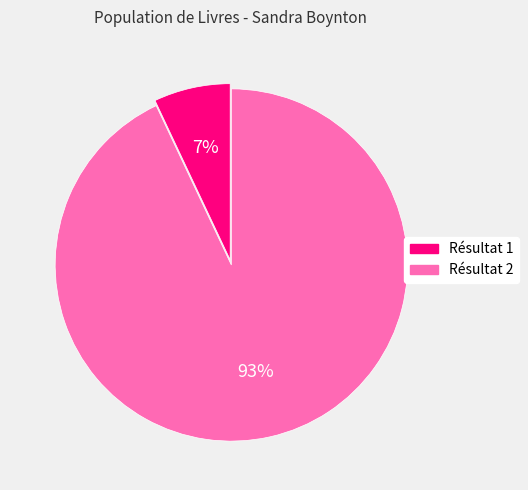

Does any single category account for the majority?

Yes